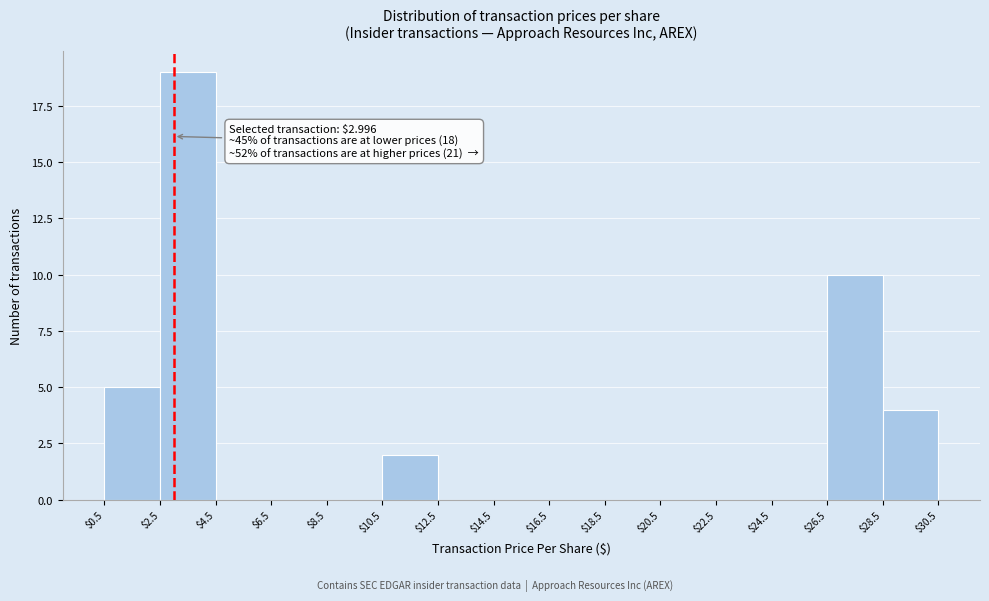

Which range on the x-axis has the tallest bar?

$2.5 to $4.5